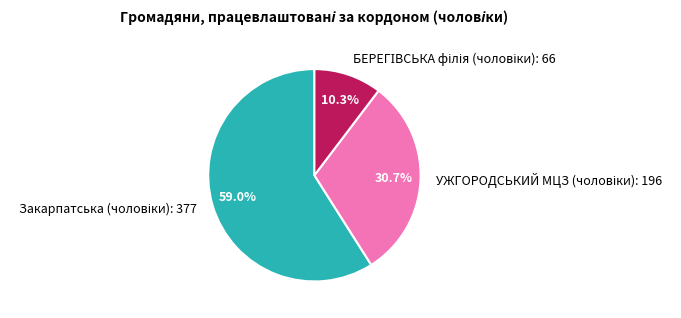

Count the number of slices in the pie.

3